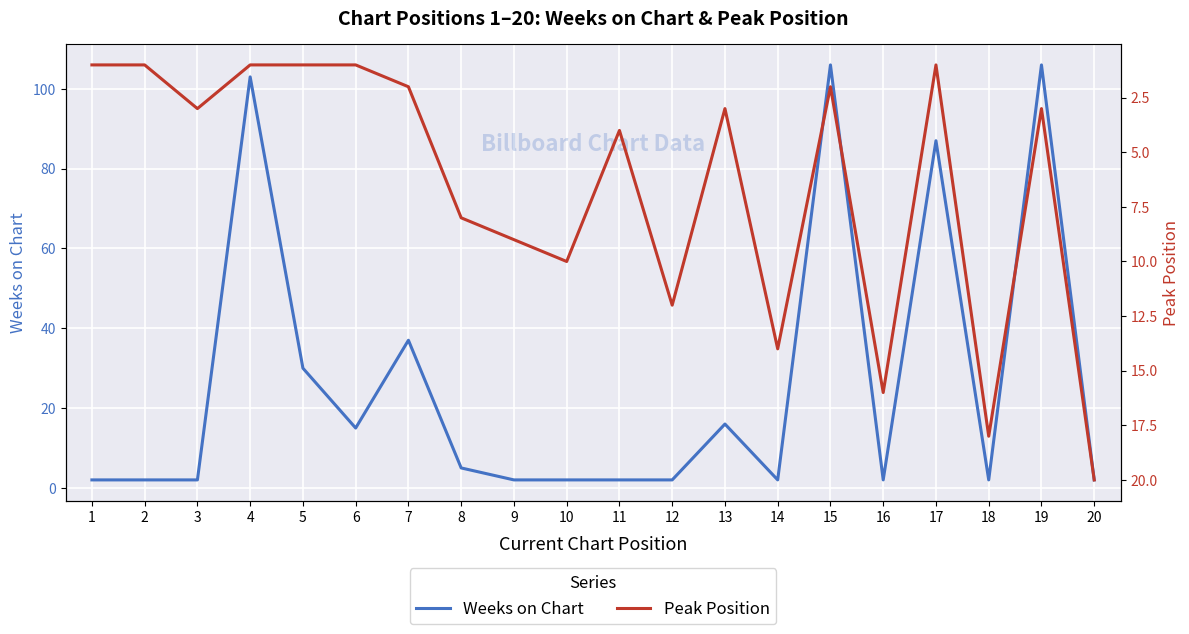

Which series has the widest spread of values?

Weeks on Chart